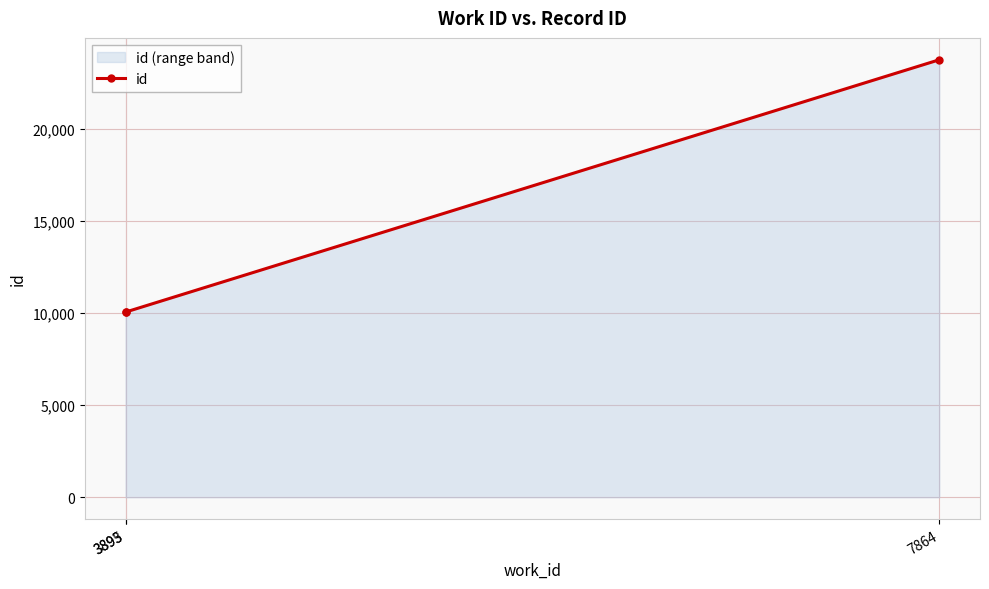

Does the chart display data point markers on the line(s)?

Yes